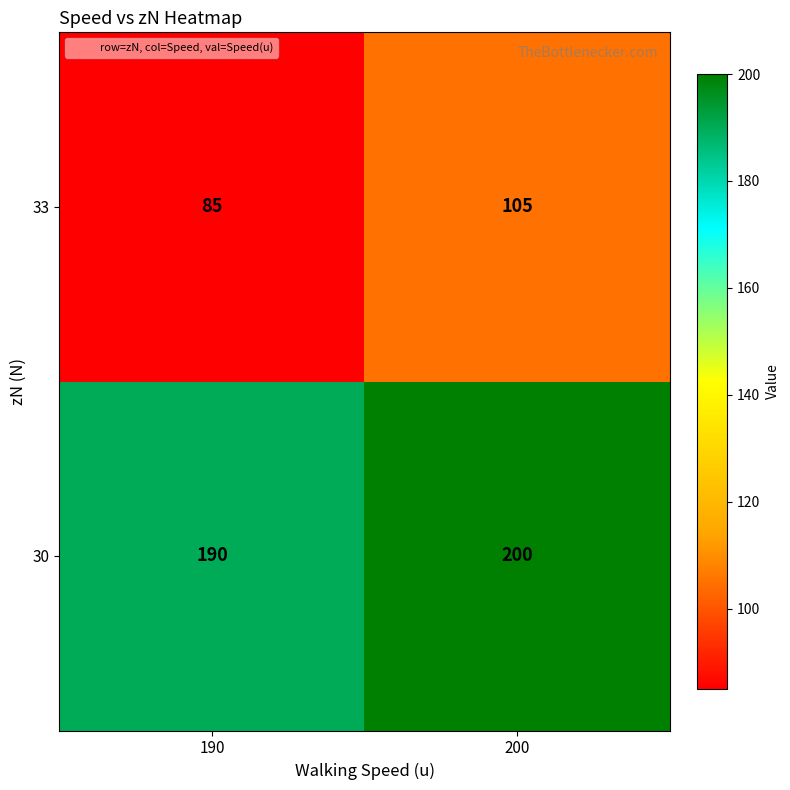

The value of 30 at 190 is 190. True or false?

True